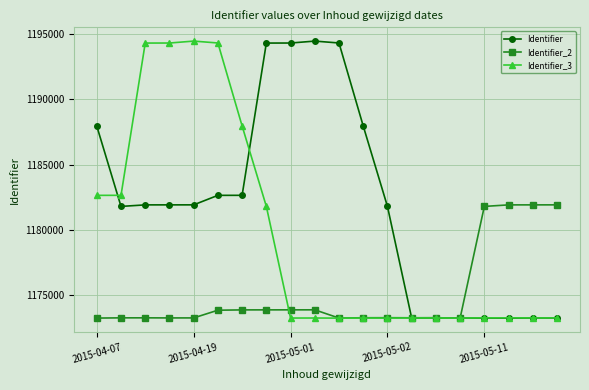

What is the maximum value shown in the chart?

1194455